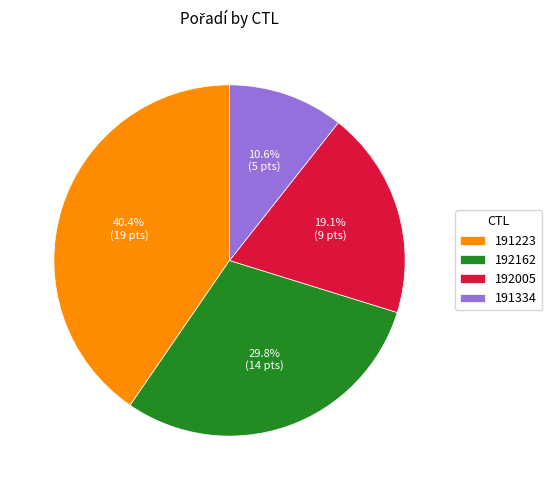

How many slices are in this pie chart?

4